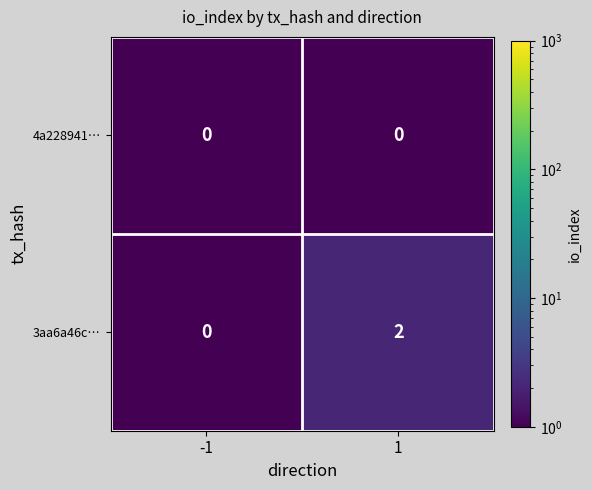

True or false: 3aa6a46c… has a value of -1 at -1.

False